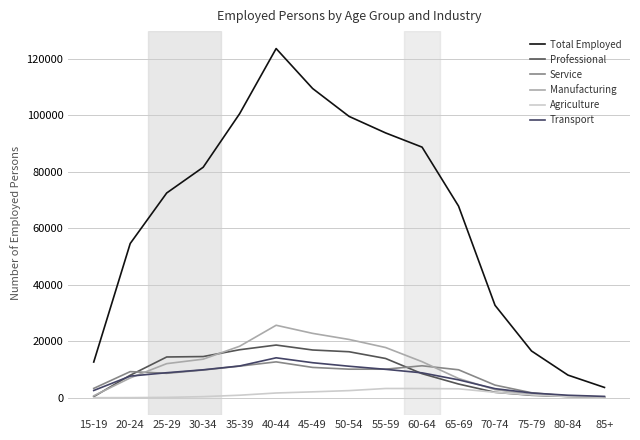

At which category does the chart reach its peak across all series?

40-44